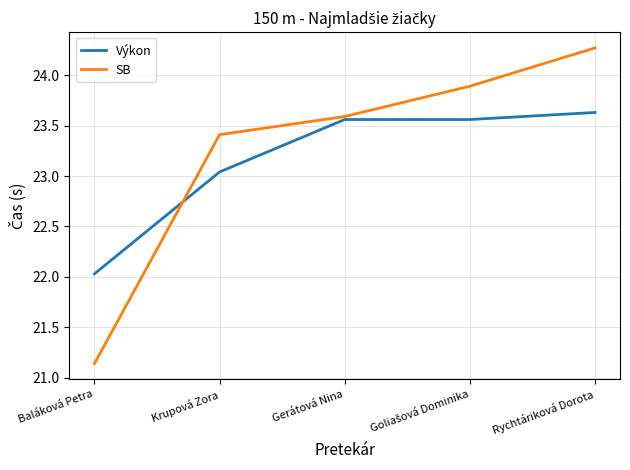

What is the greatest value displayed?

24.3